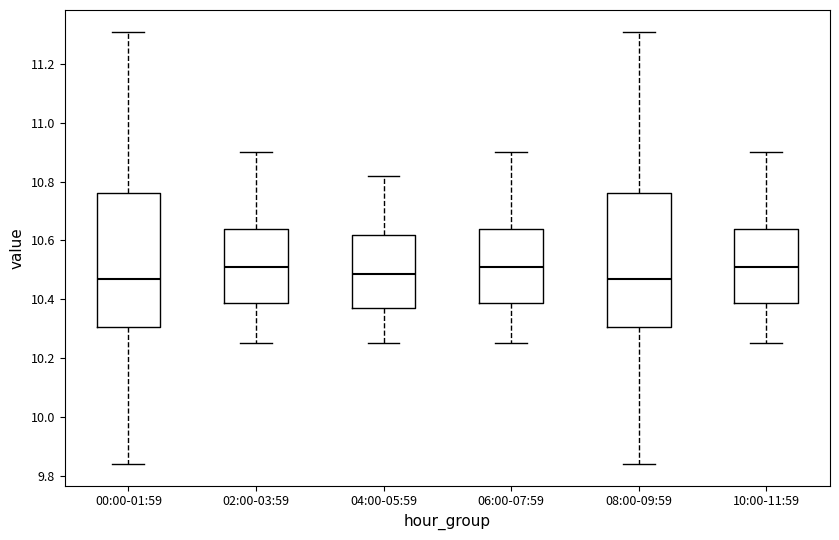

Where does the lower whisker of the box for 02:00-03:59 end on the y-axis? The values are not printed on the chart, so give them approximately, as read against the axis.

10.26